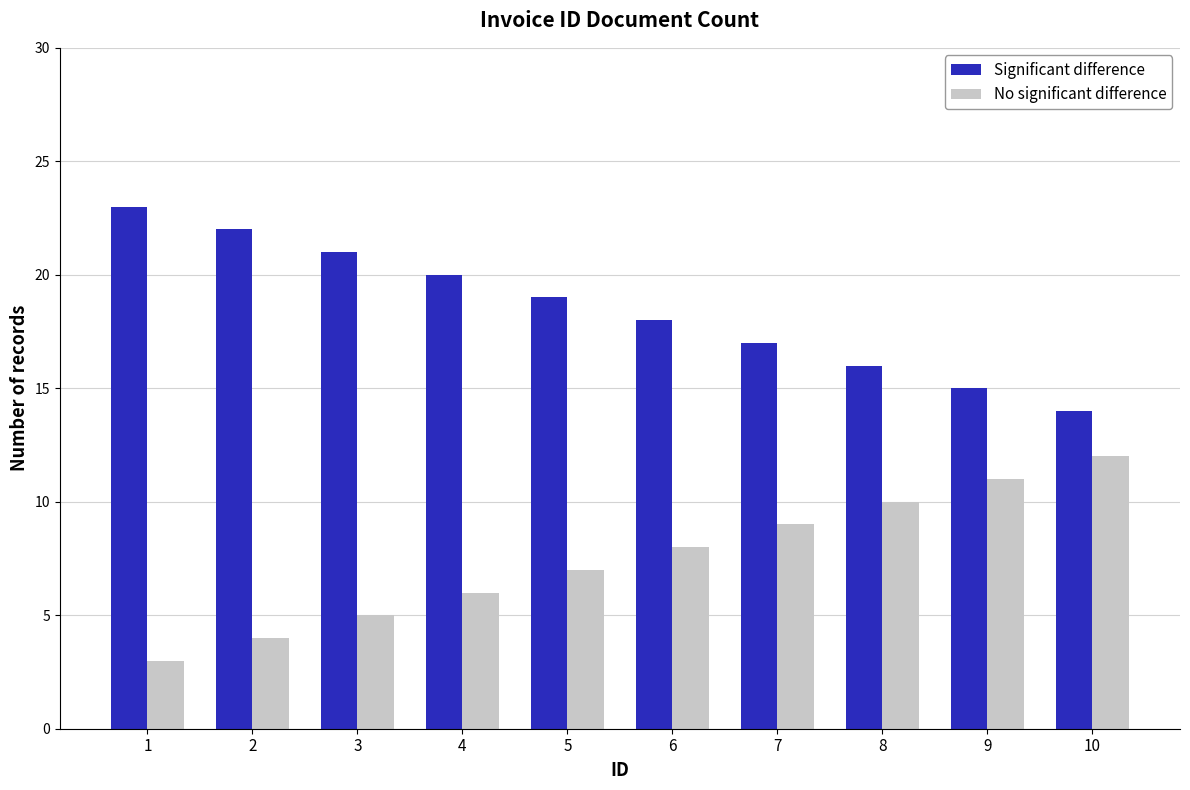

What is the maximum value shown in the chart?

23